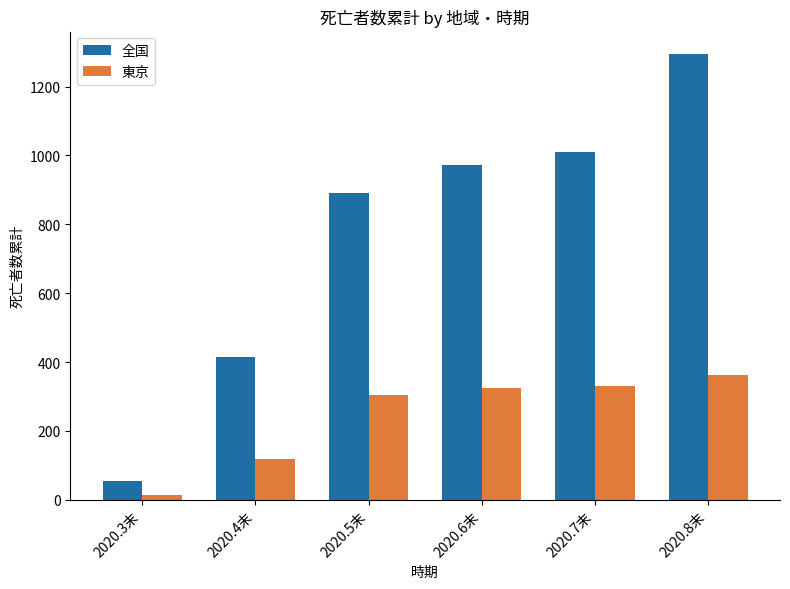

Between 2020.3末 and 2020.7末, which series saw the biggest shift?

全国